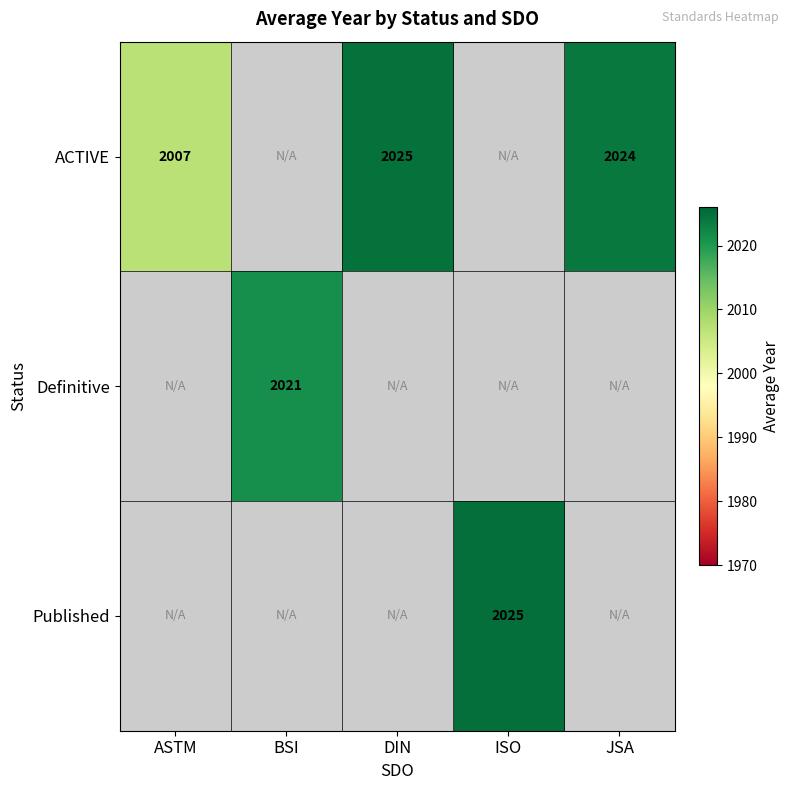

The value of ACTIVE at DIN is 2025. True or false?

True